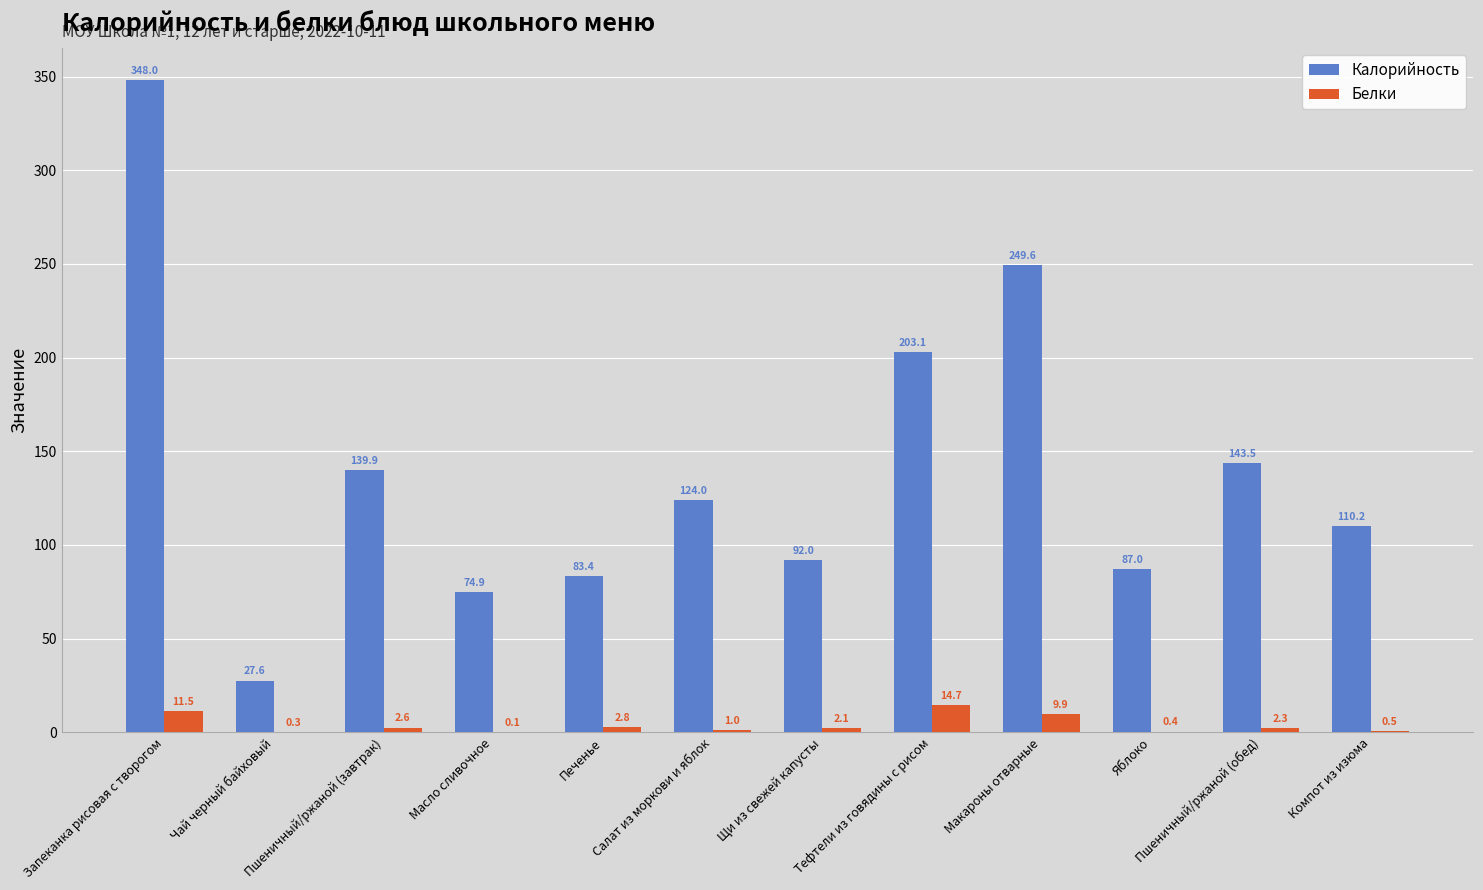

Is the value of Калорийность at Масло сливочное greater than the value of Белки at Тефтели из говядины с рисом?

Yes